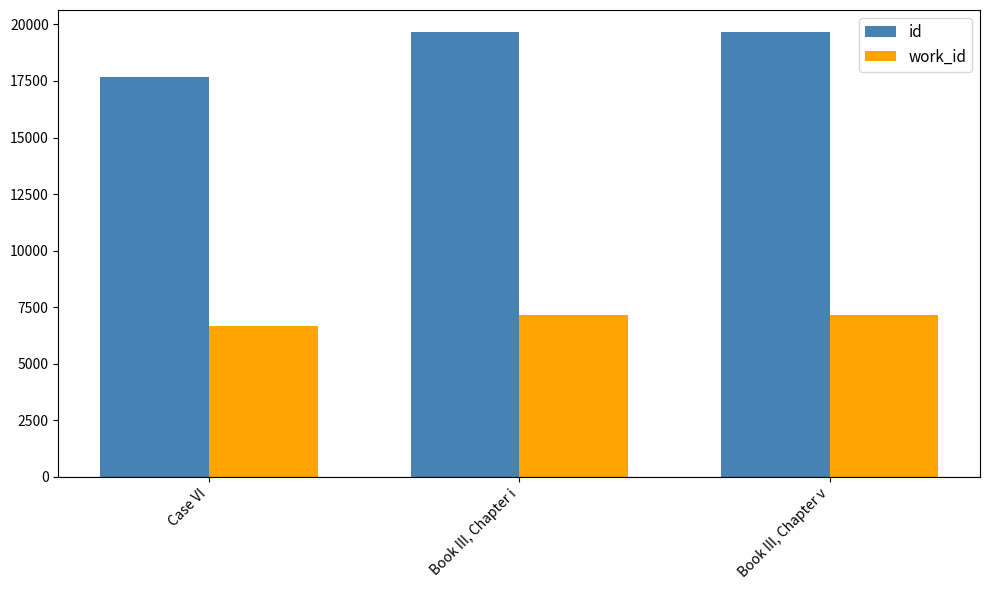

List the labels in order of id value, smallest first.

Case VI, Book III, Chapter i, Book III, Chapter v